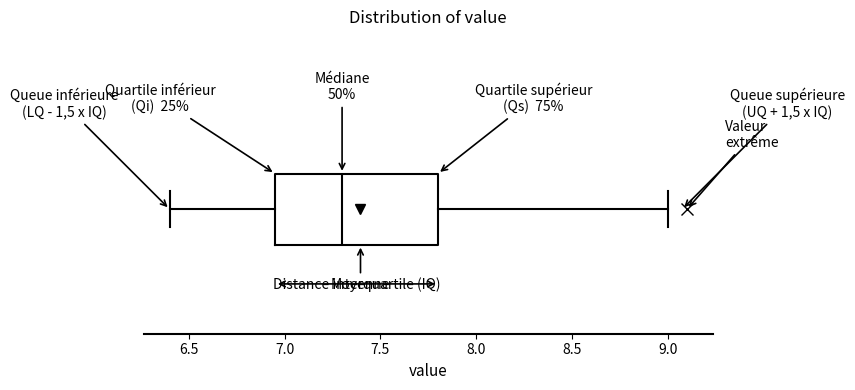

Transcribe this box plot: give where the median line is, the range the box spans, and where the two whiskers end, as read against the x-axis. The values are not printed on the chart, so give them approximately, as read against the axis.

median 7.30, box 6.95 to 7.80, whiskers 6.40 to 9.00